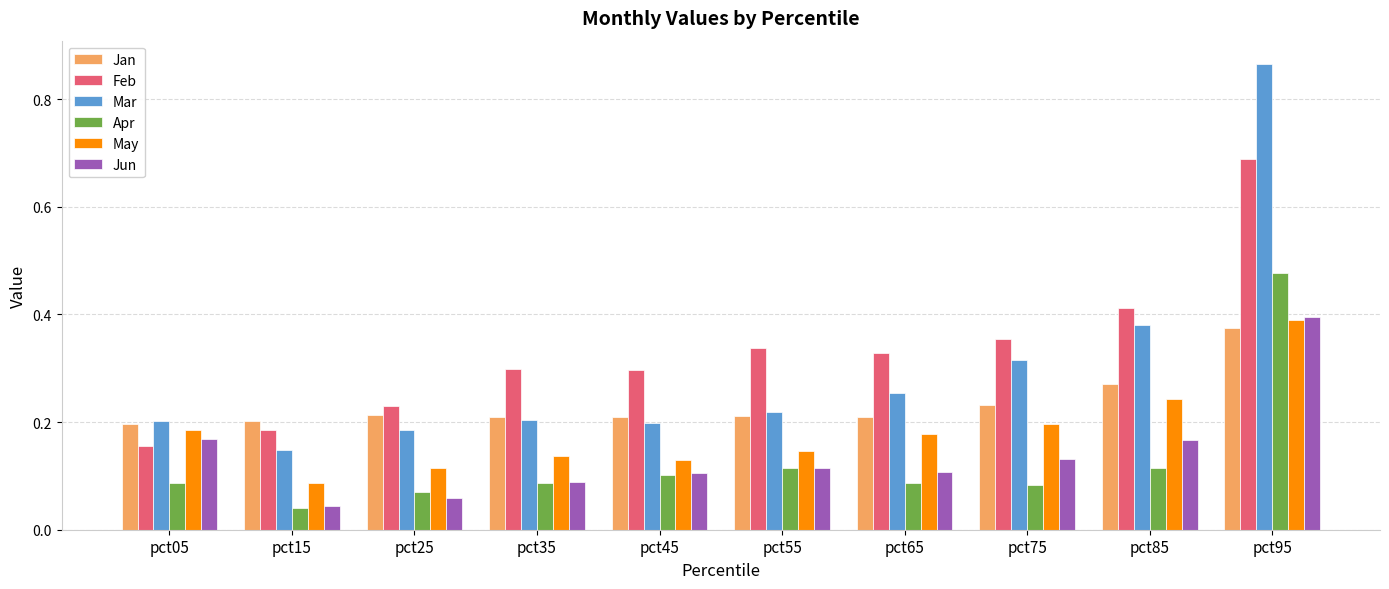

At which category is the sum across all series the highest?

pct95